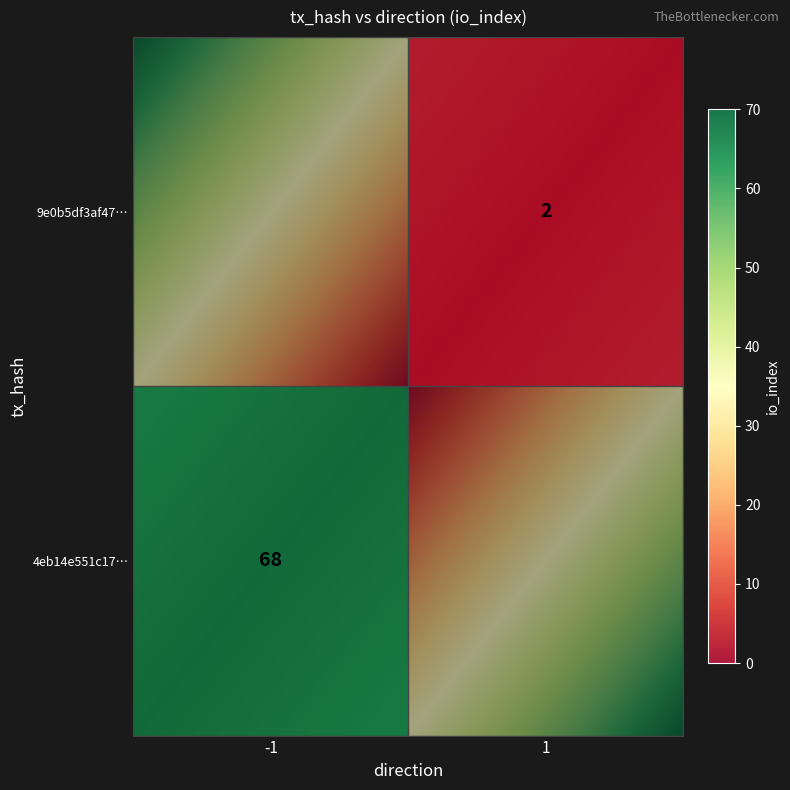

Which series has the largest total across all categories?

4eb14e551c1716924d84a7bf69b5d063d228381